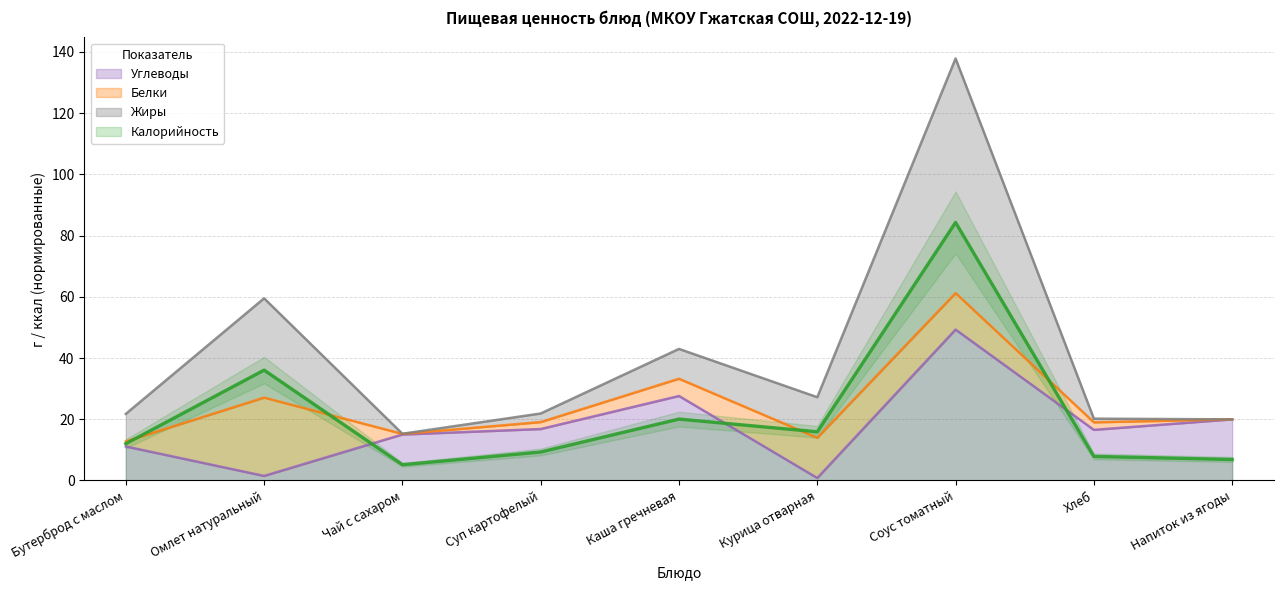

What is the label of the 6th point from the left?

Курица отварная